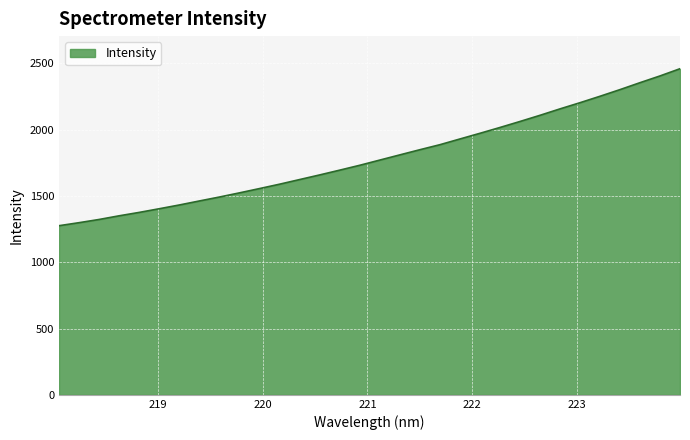

What is the difference between the maximum and minimum values?

1183.8